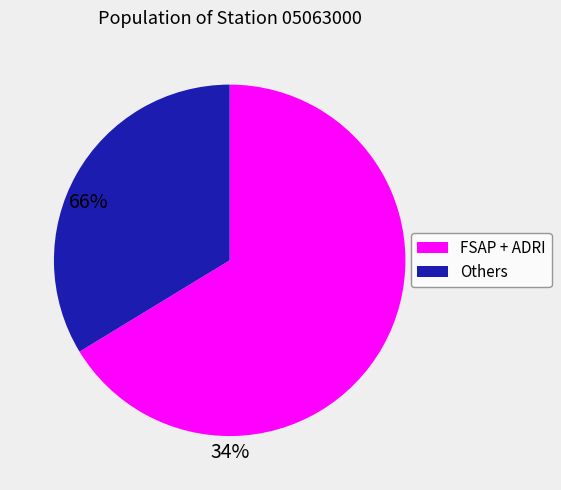

Does any single category account for the majority?

Yes